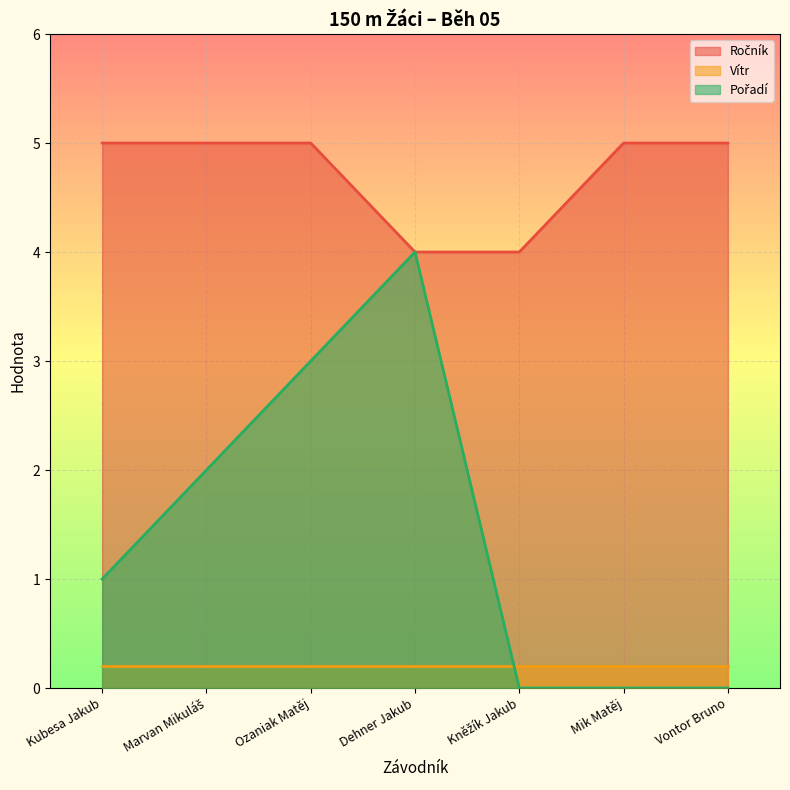

What is the label of the 5th point from the left?

Kněžík Jakub